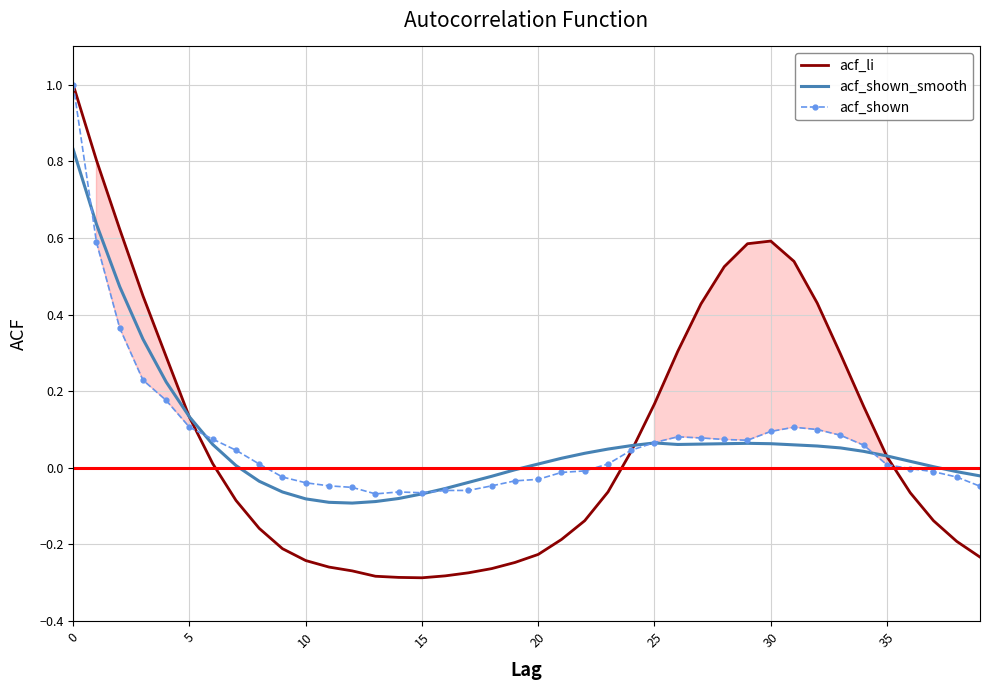

Which series has the widest spread of values?

acf_li